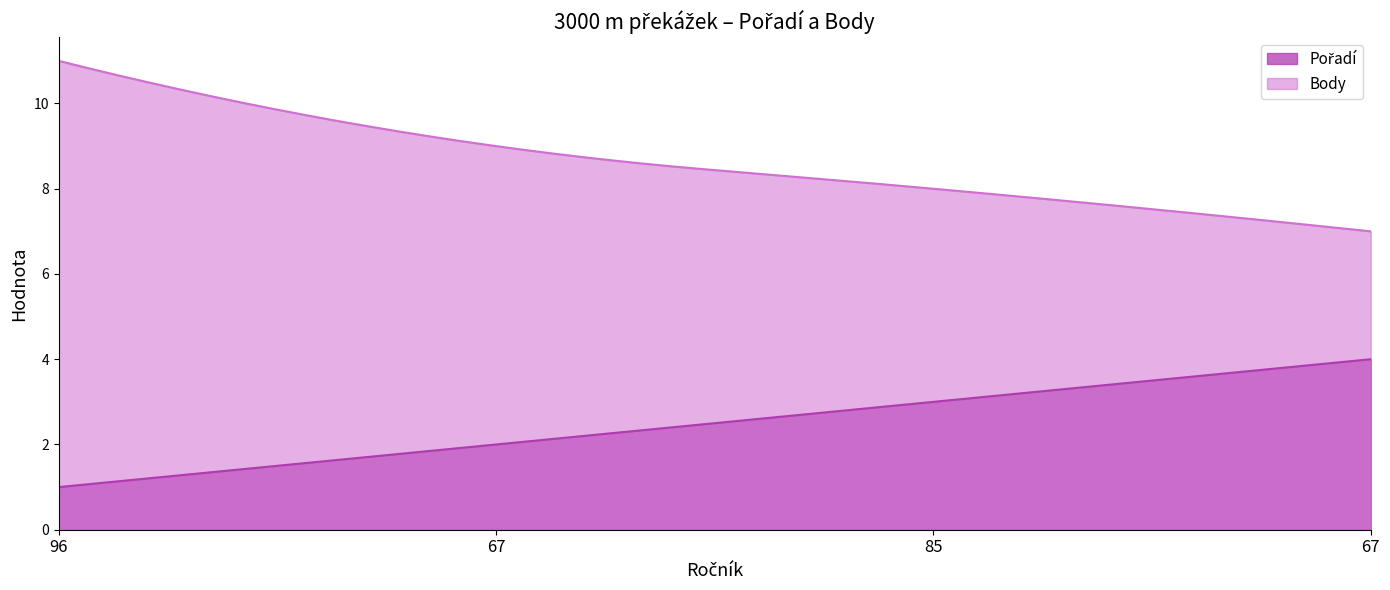

What is the greatest value displayed?

11.0